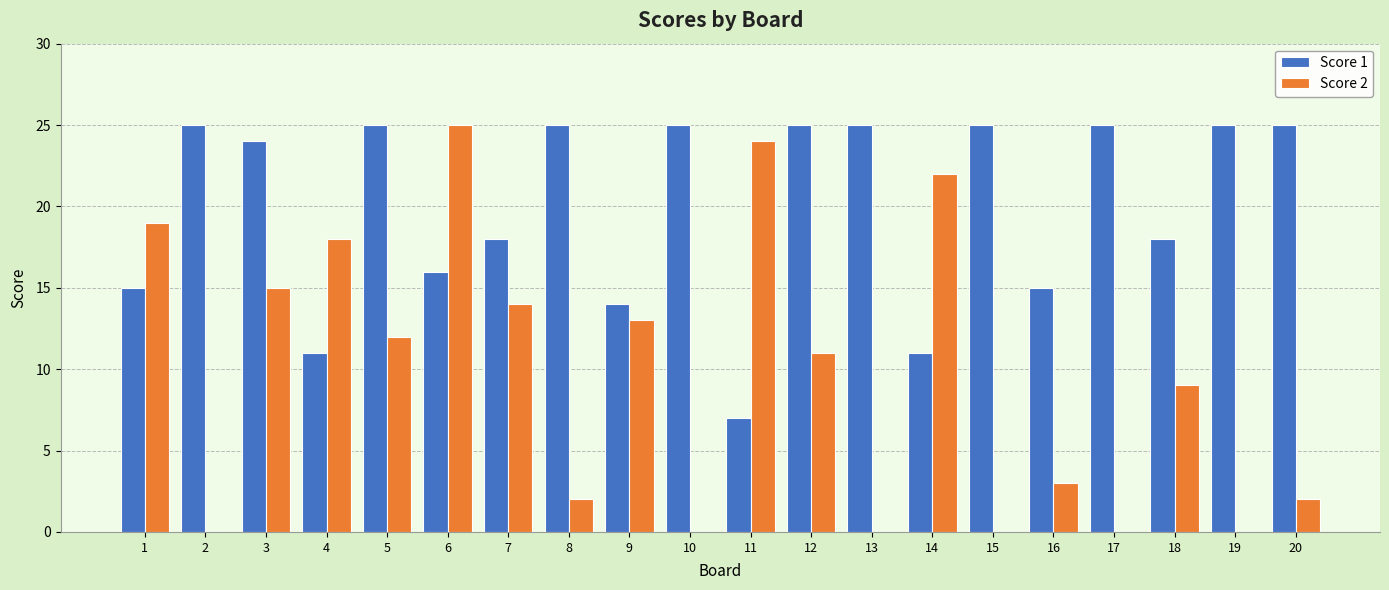

Reading left to right, list all the values displayed in this chart.

Score 1: 1=15	2=25	3=24	4=11	5=25	6=16	7=18	8=25	9=14	10=25	11=7	12=25	13=25	14=11	15=25	16=15	17=25	18=18	19=25	20=25
Score 2: 1=19	2=0	3=15	4=18	5=12	6=25	7=14	8=2	9=13	10=0	11=24	12=11	13=0	14=22	15=0	16=3	17=0	18=9	19=0	20=2